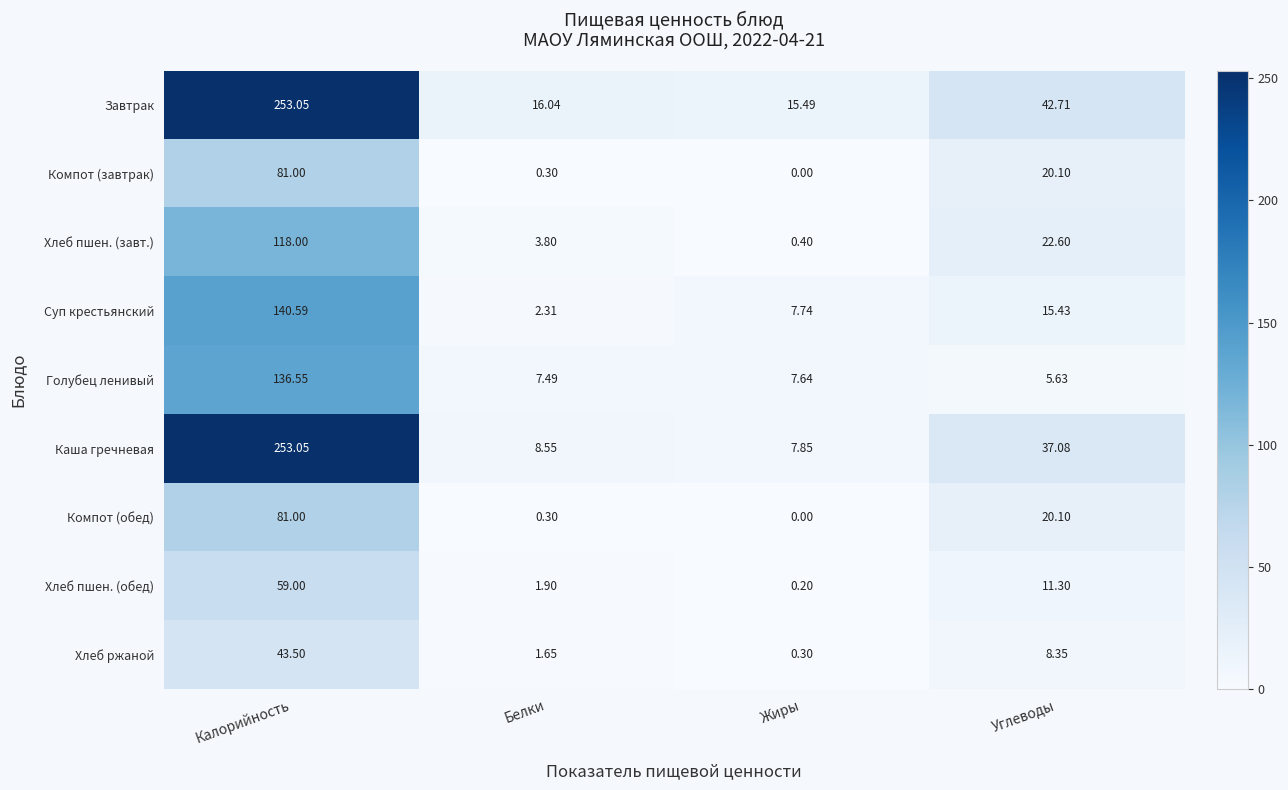

Which series has the largest range (max minus min)?

Каша гречневая